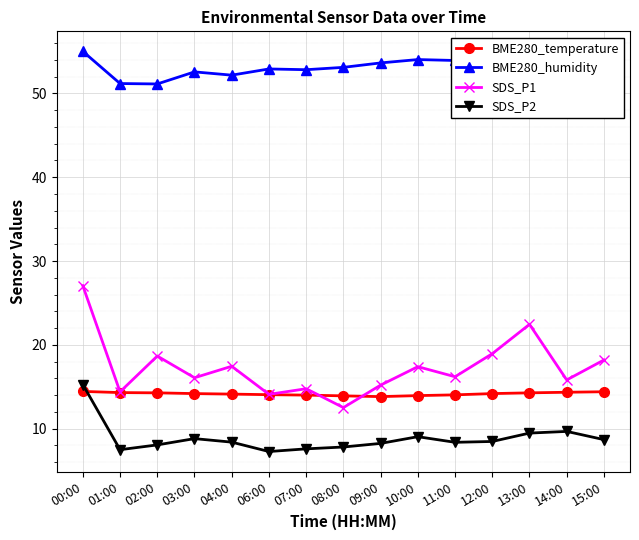

Between which two adjacent categories do SDS_P2 and BME280_temperature first intersect?

00:00 and 01:00